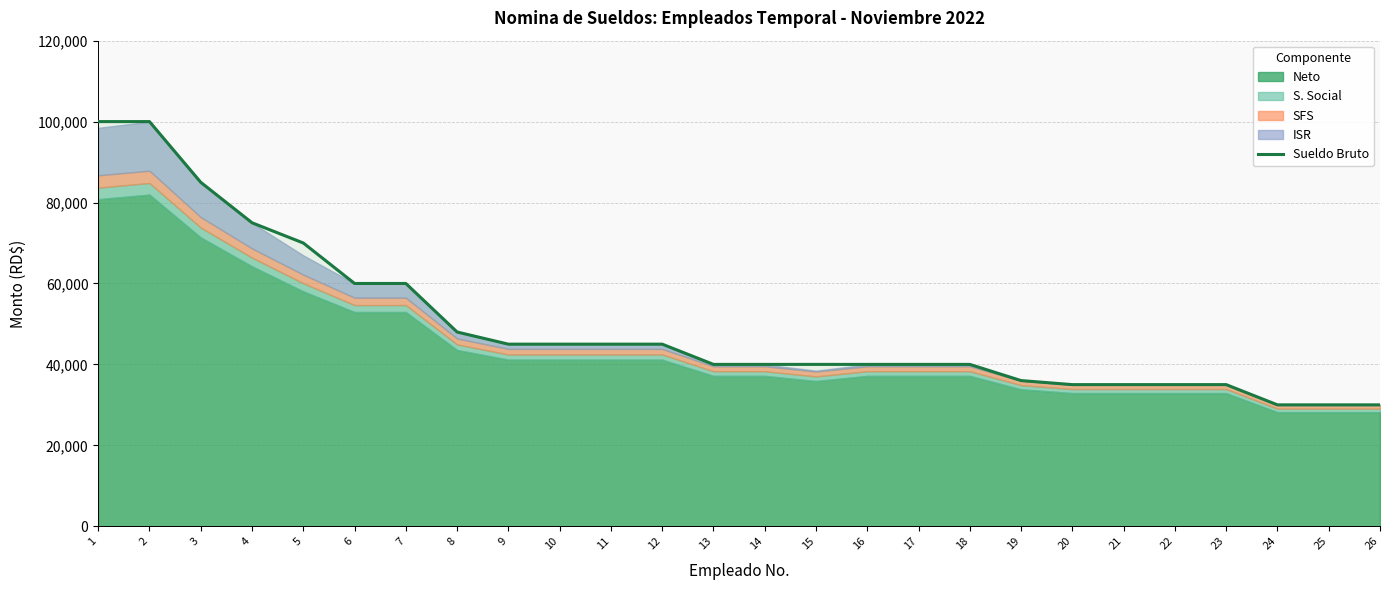

What is the ratio of the value at 6 to the value at 12?

1.3